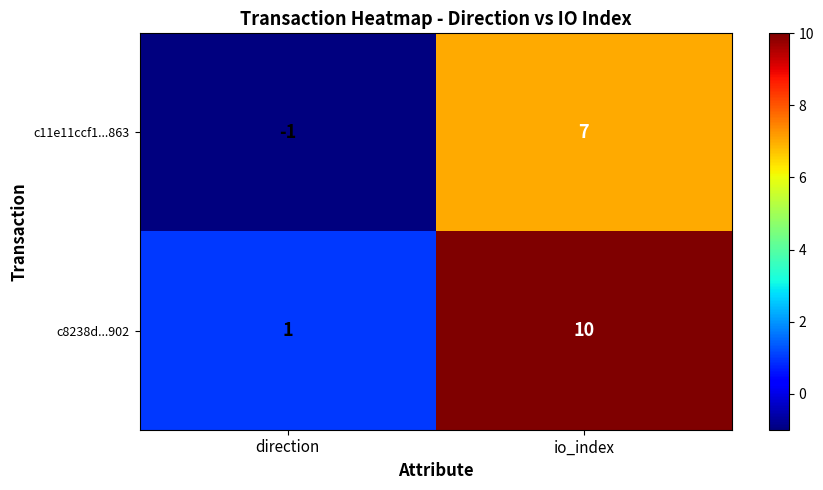

Reading right to left, what are all the values shown in this chart?

c11e11ccf1...863: io_index=7	direction=-1
c8238d...902: io_index=10	direction=1